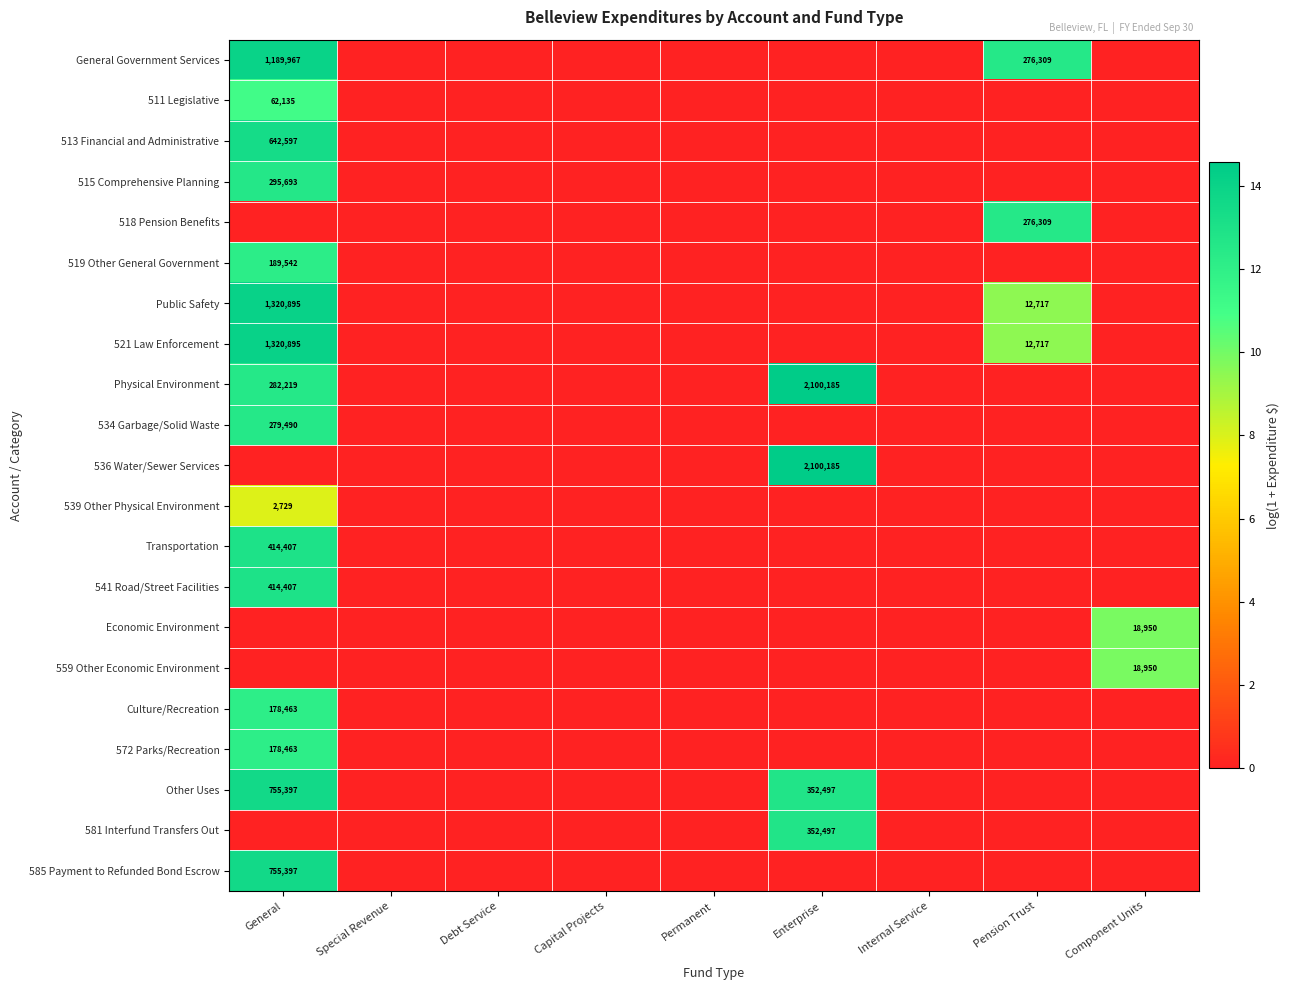

True or false: General Government Services has a value of 392723 at Pension Trust.

False